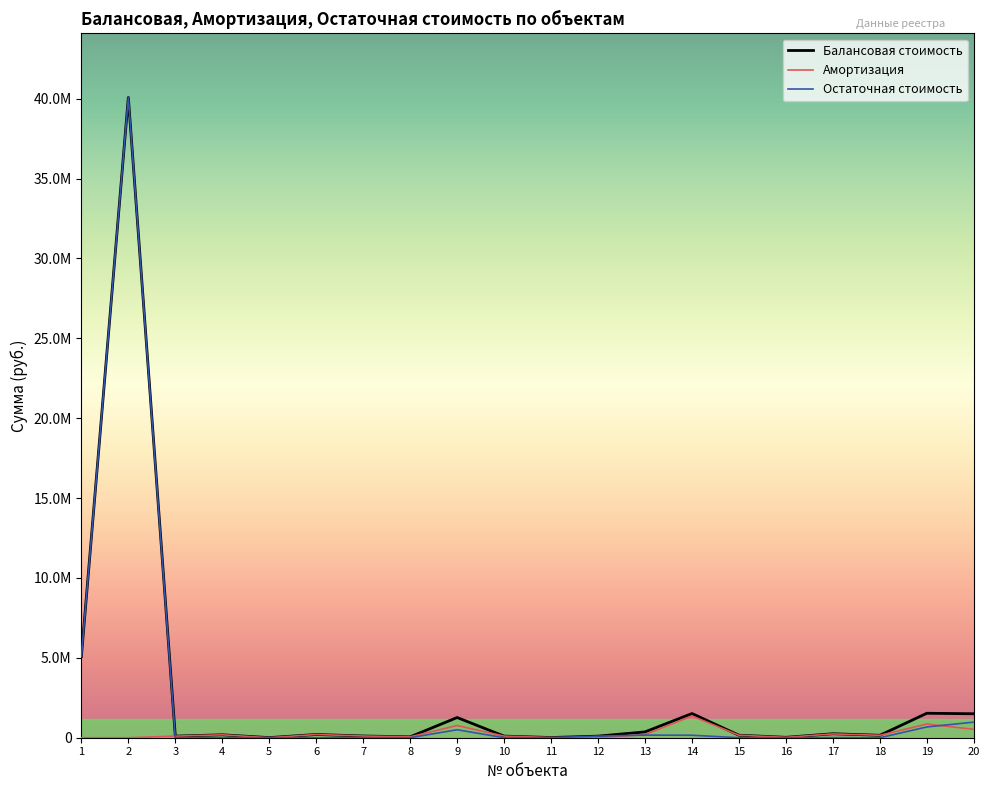

Which series has the largest total across all categories?

Балансовая стоимость